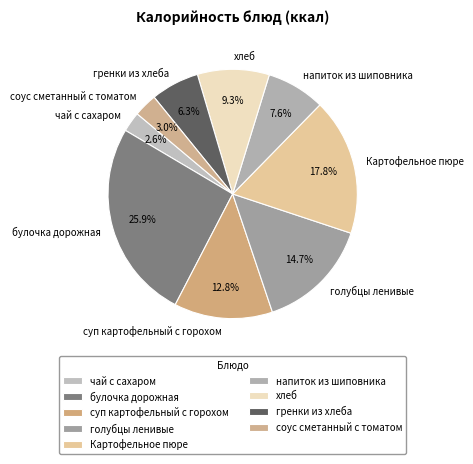

To the nearest percent, what percentage of the pie is хлеб?

9%